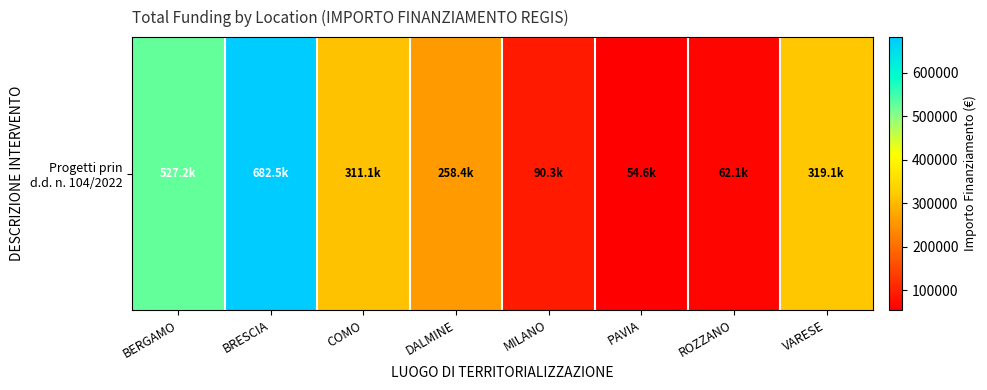

Which has a higher value, BERGAMO or COMO?

BERGAMO